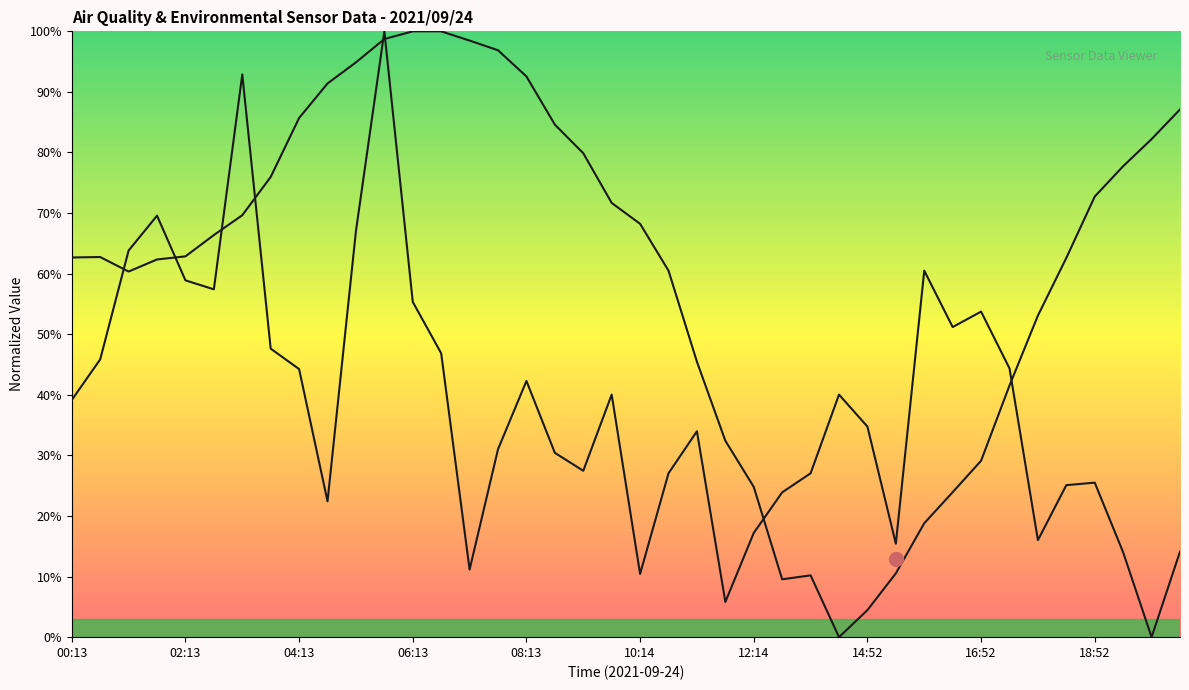

Reading left to right, what are all the values shown in this chart?

BME280_humidity: 00:13=62.7	00:43=62.7	01:13=60.3	01:43=62.3	02:13=62.9	02:43=66.4	03:13=69.6	03:43=76.0	04:13=85.7	04:43=91.4	05:13=94.9	05:43=98.7	06:13=100.0	06:43=100.0	07:13=98.5	07:43=96.9	08:13=92.6	08:43=84.6	09:13=79.9	09:43=71.7	10:14=68.2	10:44=60.5	11:14=45.5	11:44=32.4	12:14=24.8	12:44=9.5	13:14=10.2	14:22=0.0	14:52=4.5	15:22=10.5	15:52=18.8	16:22=23.9	16:52=29.1	17:22=41.5	17:52=53.1	18:22=62.6	18:52=72.7	19:22=77.7	19:52=82.2	20:22=87.1
SDS_P1: 00:13=39.1	00:43=45.8	01:13=63.8	01:43=69.6	02:13=58.9	02:43=57.4	03:13=92.9	03:43=47.6	04:13=44.2	04:43=22.4	05:13=67.0	05:43=100.0	06:13=55.3	06:43=46.9	07:13=11.2	07:43=31.0	08:13=42.3	08:43=30.4	09:13=27.5	09:43=40.0	10:14=10.4	10:44=27.0	11:14=34.0	11:44=5.8	12:14=17.2	12:44=23.9	13:14=27.0	14:22=40.0	14:52=34.8	15:22=15.4	15:52=60.5	16:22=51.2	16:52=53.7	17:22=44.4	17:52=16.0	18:22=25.1	18:52=25.5	19:22=14.0	19:52=0.0	20:22=14.1